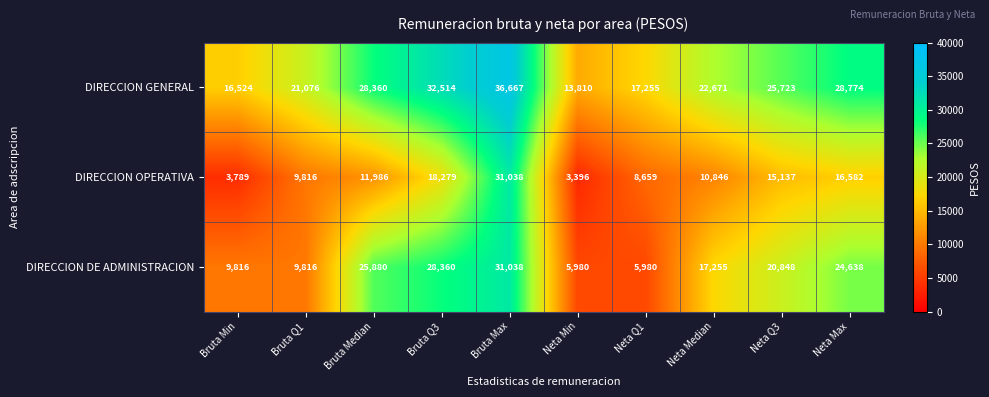

List the series in order of their overall mean, lowest first.

DIRECCION OPERATIVA, DIRECCION DE ADMINISTRACION, DIRECCION GENERAL